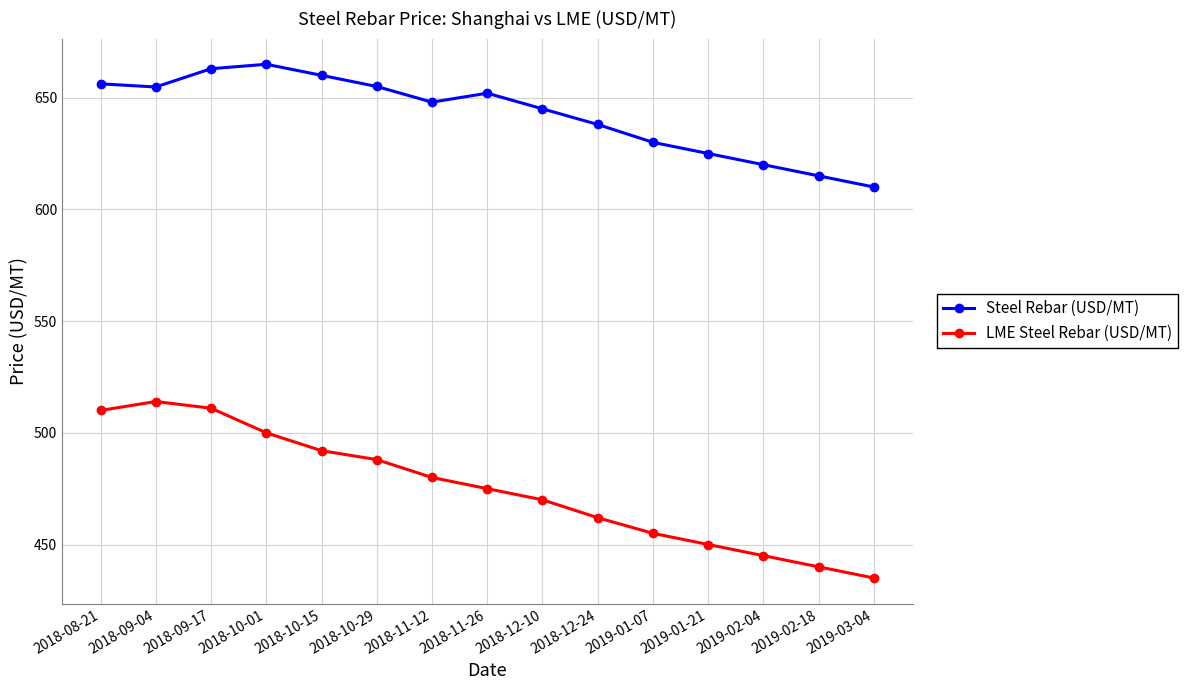

What is the value of the LME Steel Rebar (USD/MT) point at the 4th from the left?

500.0